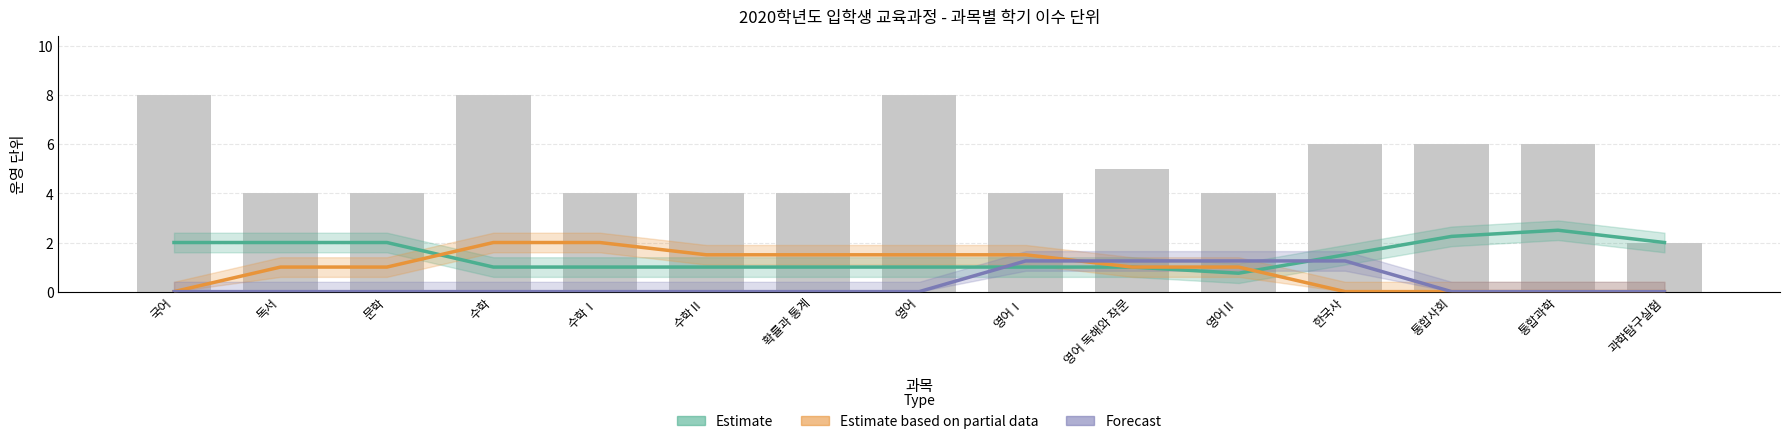

What is the difference between the Forecast values at 과학탐구실험 and 영어Ⅱ?

1.2